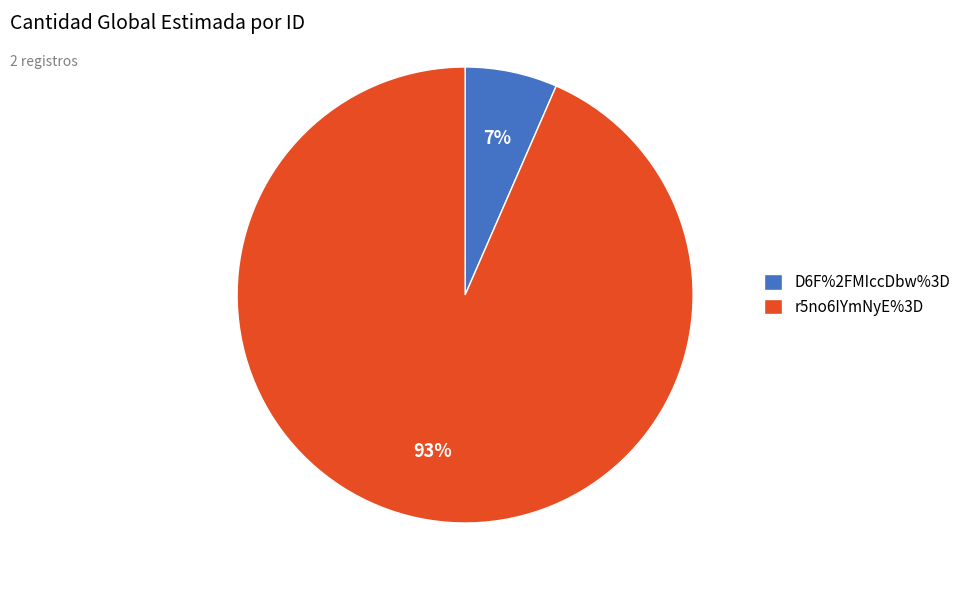

Does D6F%2FMIccDbw%3D represent more than half of the total?

No